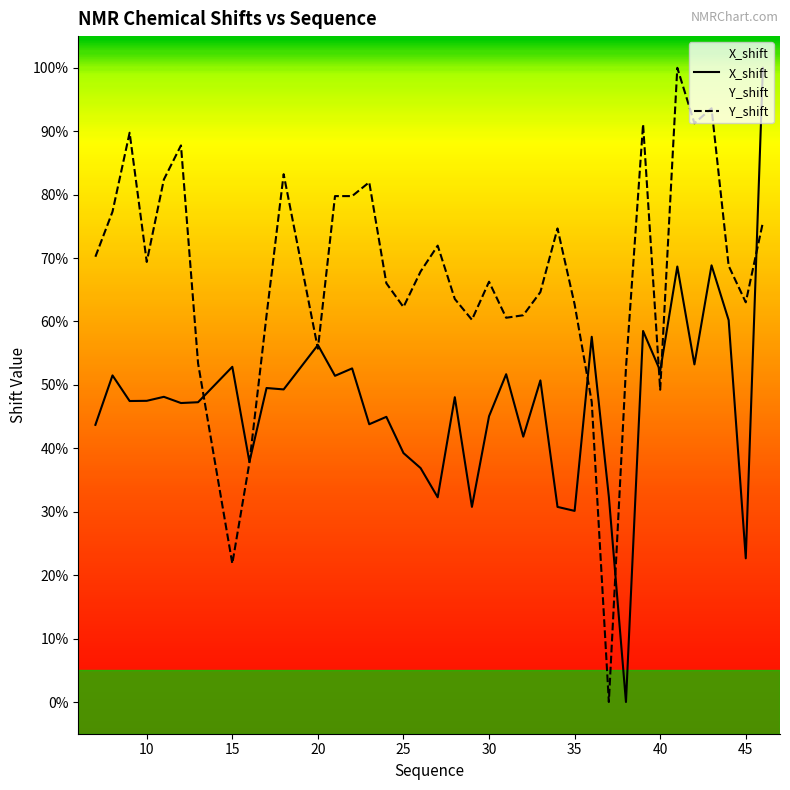

Is it true that Y_shift equals 63.6 at 28?

True